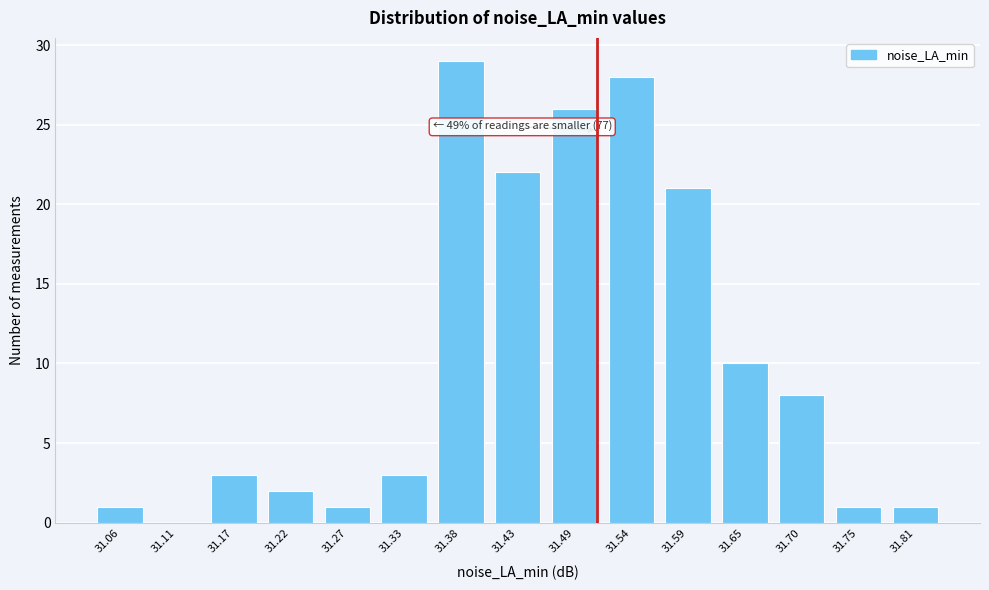

Reading left to right, transcribe all the data shown in this chart.

31.06=1	31.11=0	31.17=3	31.22=2	31.27=1	31.33=3	31.38=29	31.43=22	31.49=26	31.54=28	31.59=21	31.65=10	31.70=8	31.75=1	31.81=1